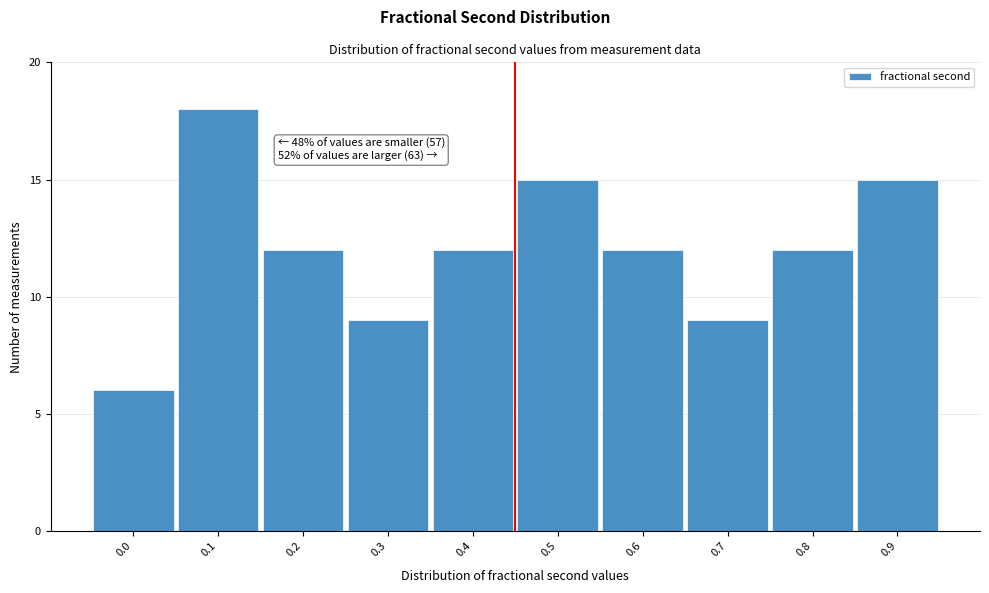

Reading left to right, transcribe all the data shown in this chart.

6	18	12	9	12	15	12	9	12	15